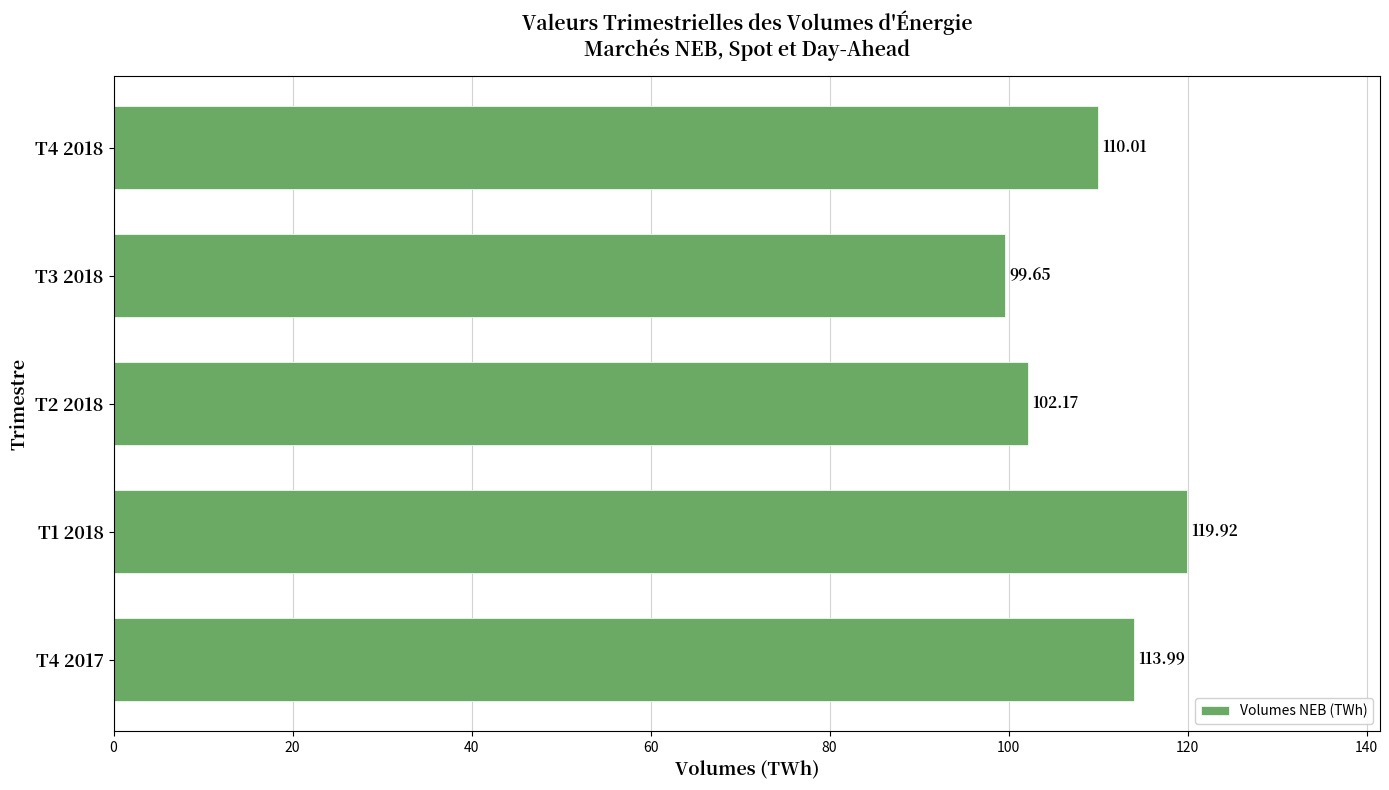

Which has a higher value, T1 2018 or T3 2018?

T1 2018